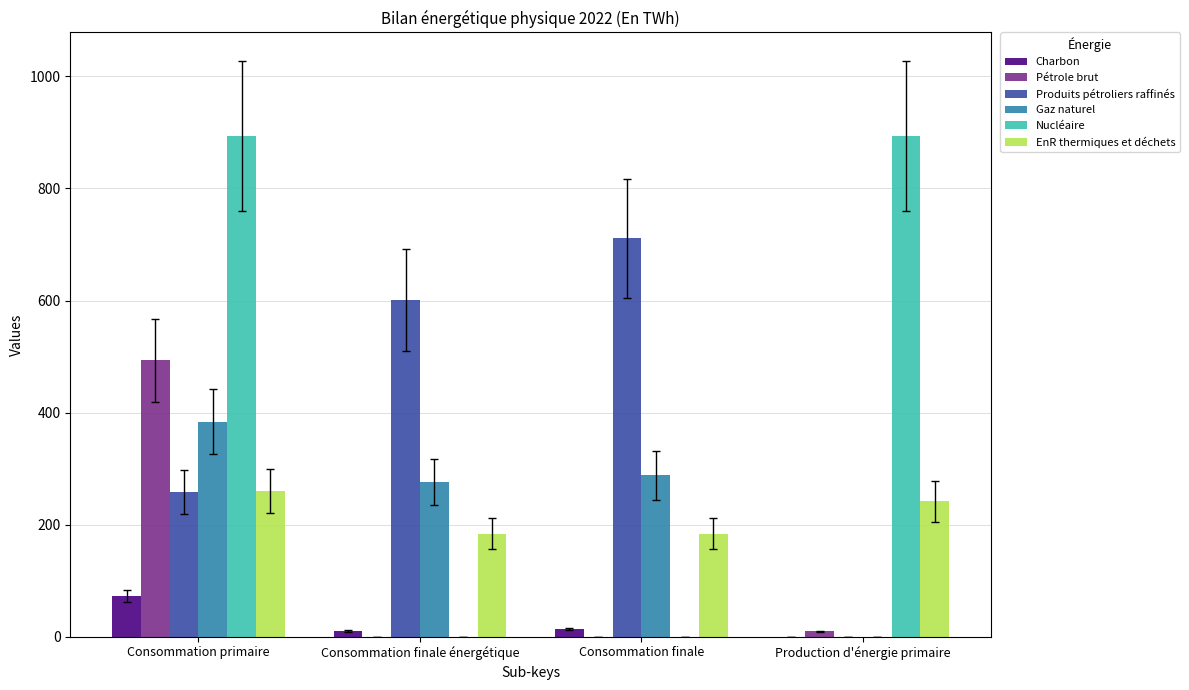

What is the sum of the Nucléaire values at Consommation finale énergétique and Consommation primaire?

893.1